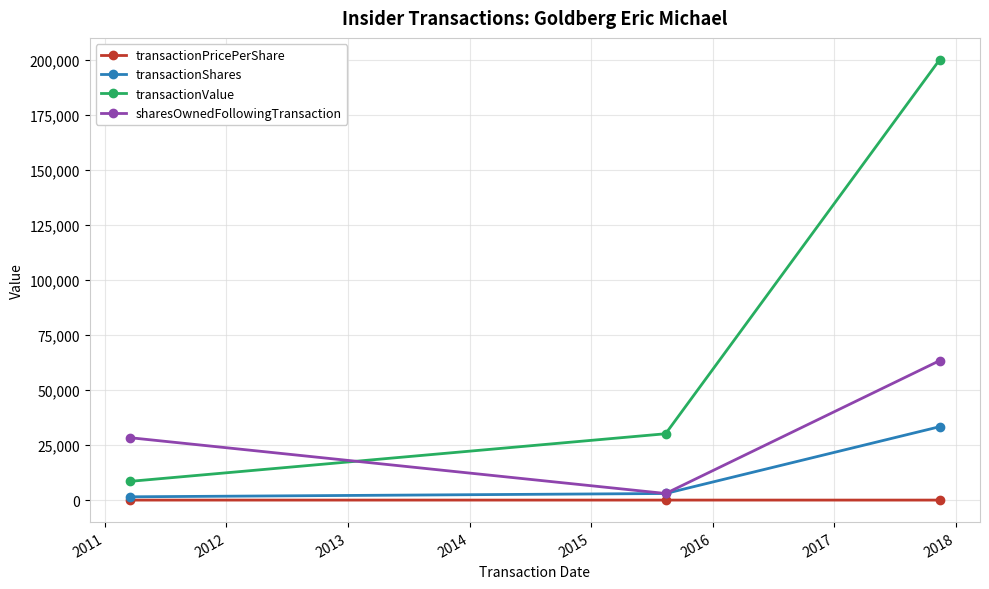

Which series has the widest spread of values?

transactionValue